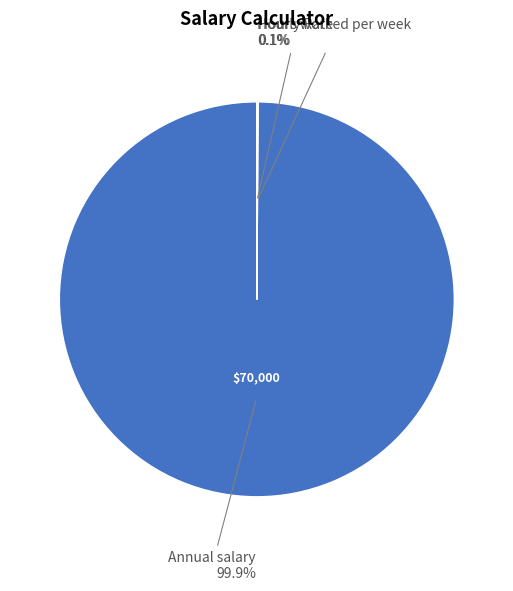

Does any single category account for the majority?

Yes